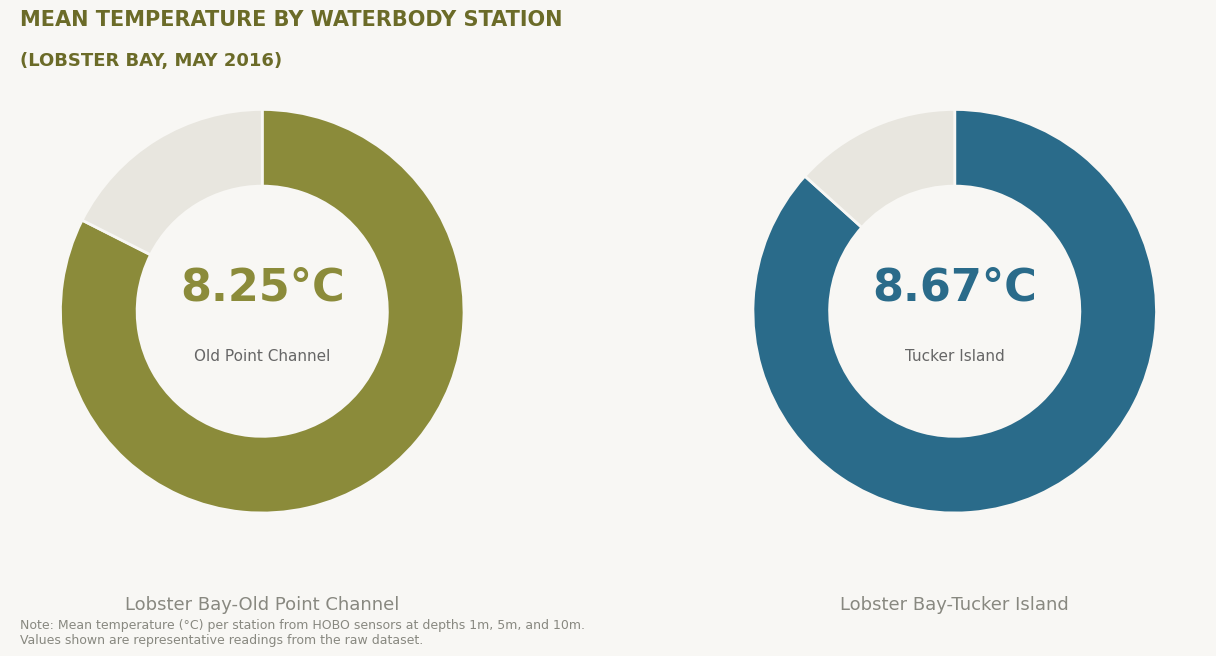

What is the ratio of the value at Lobster Bay-Old Point Channel to the value at Lobster Bay-Tucker Island?

1.0